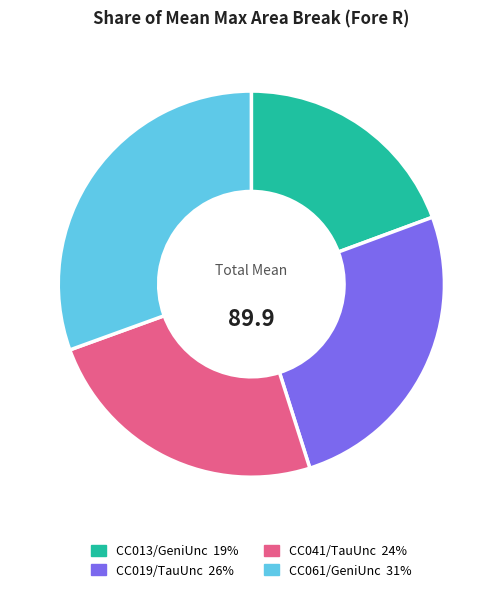

Is there any slice that represents more than half of the pie?

No